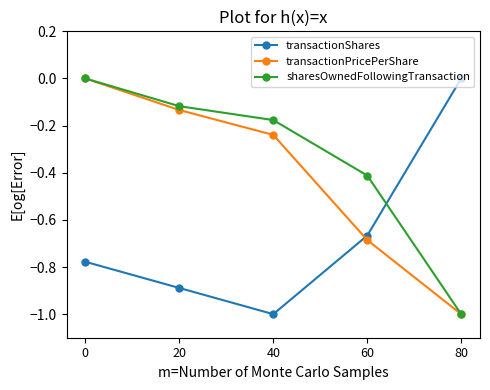

True or false: transactionShares and transactionPricePerShare intersect in this chart.

True